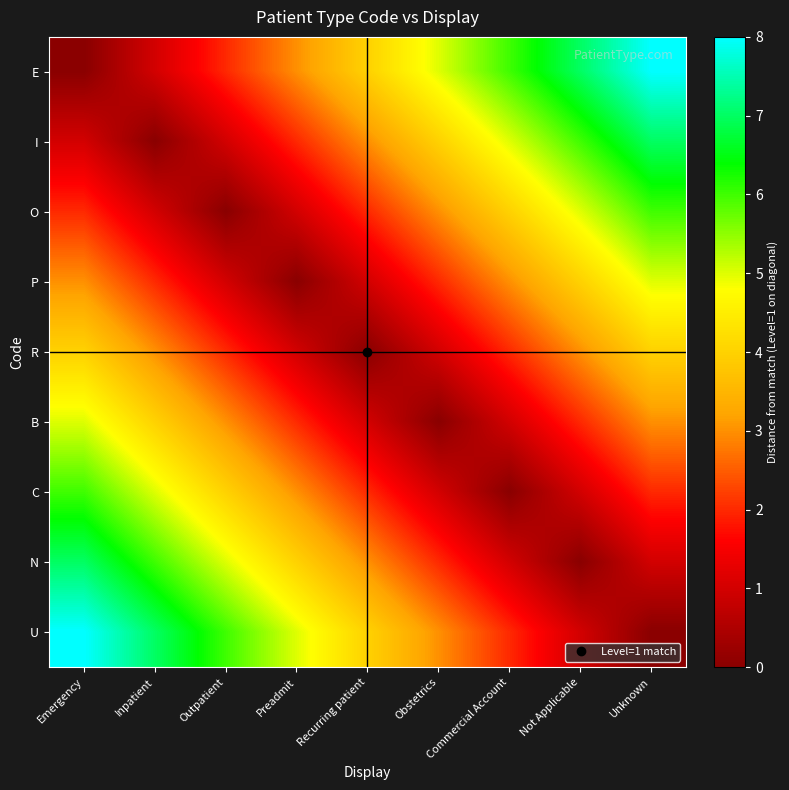

Which series has the largest range (max minus min)?

E